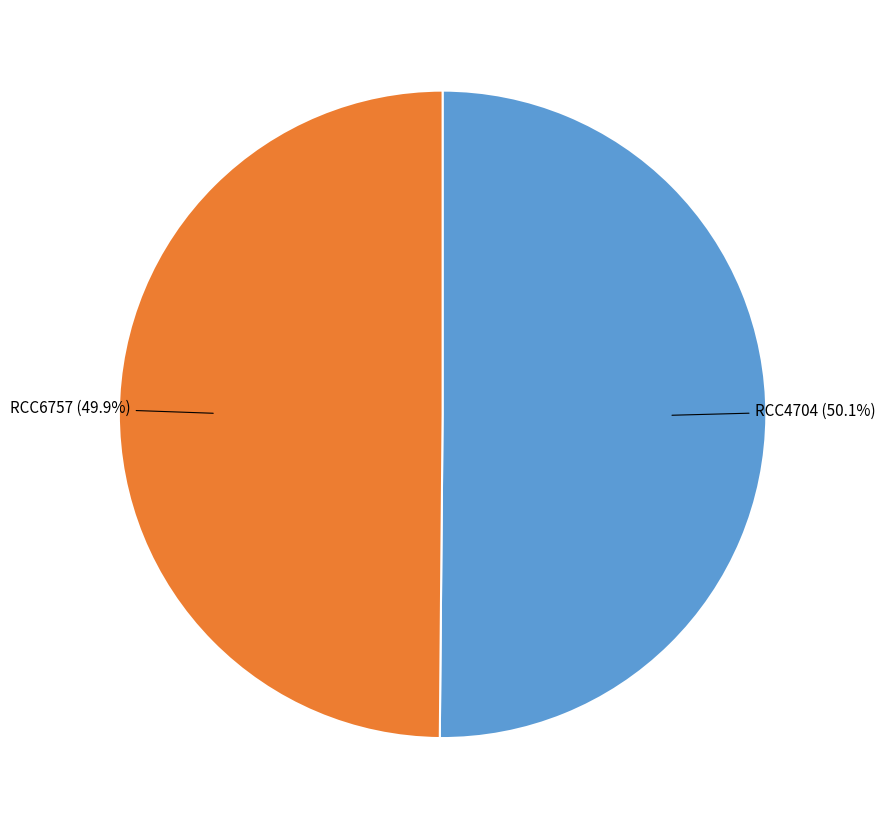

Is there any slice that represents more than half of the pie?

Yes